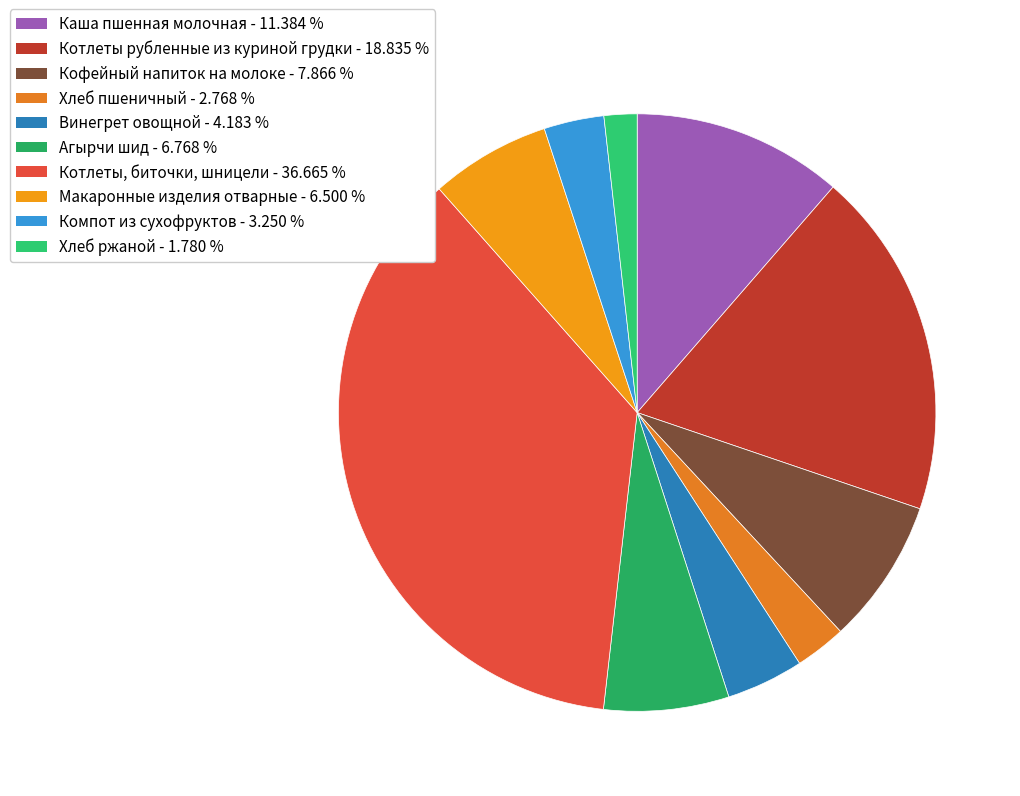

True or false: Агырчи шид accounts for 7% of the total.

True